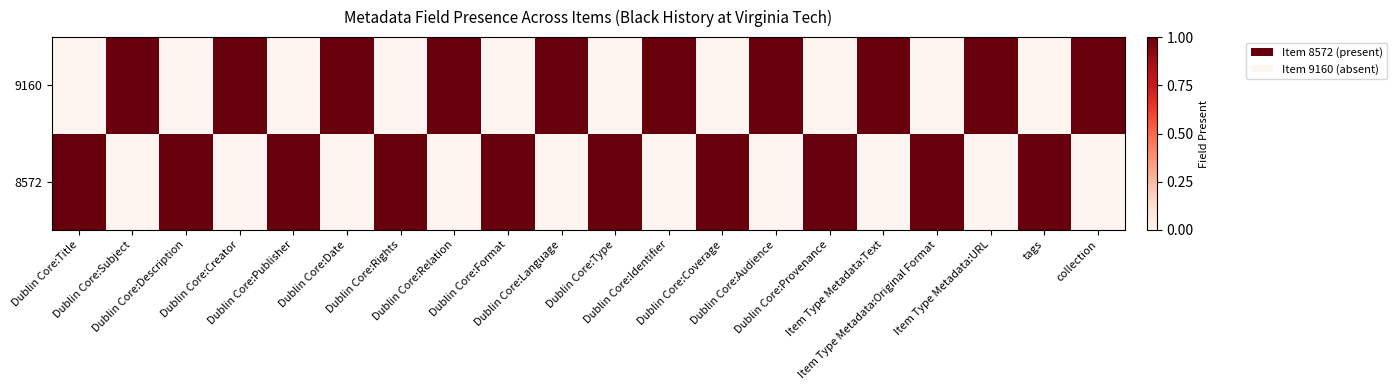

At which category does the chart reach its peak across all series?

Dublin Core:Title